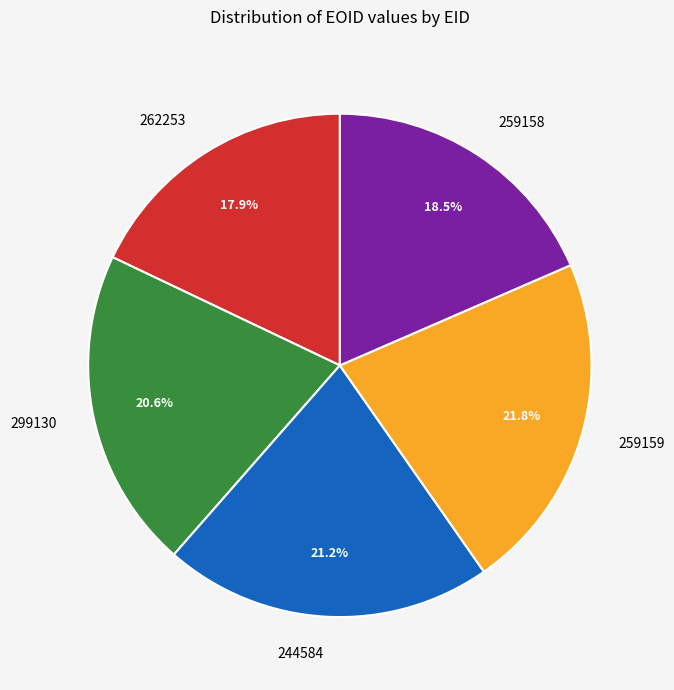

What is the smallest slice in the pie chart?

262253